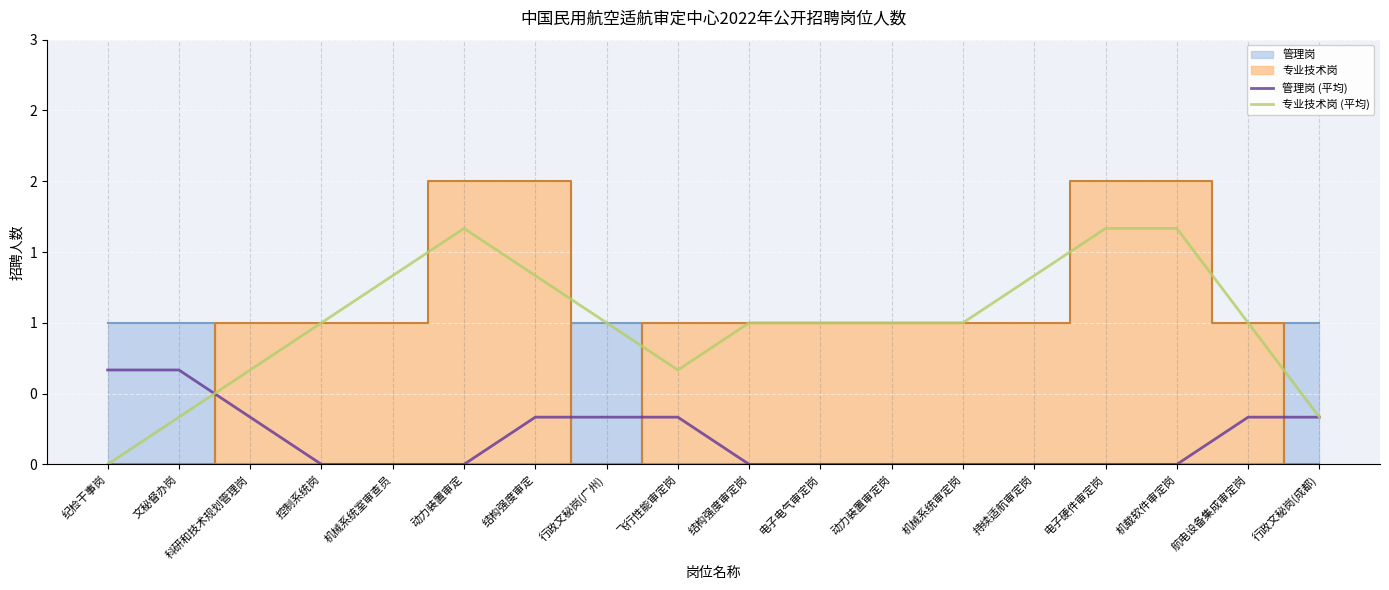

Does the chart display data point markers on the line(s)?

No